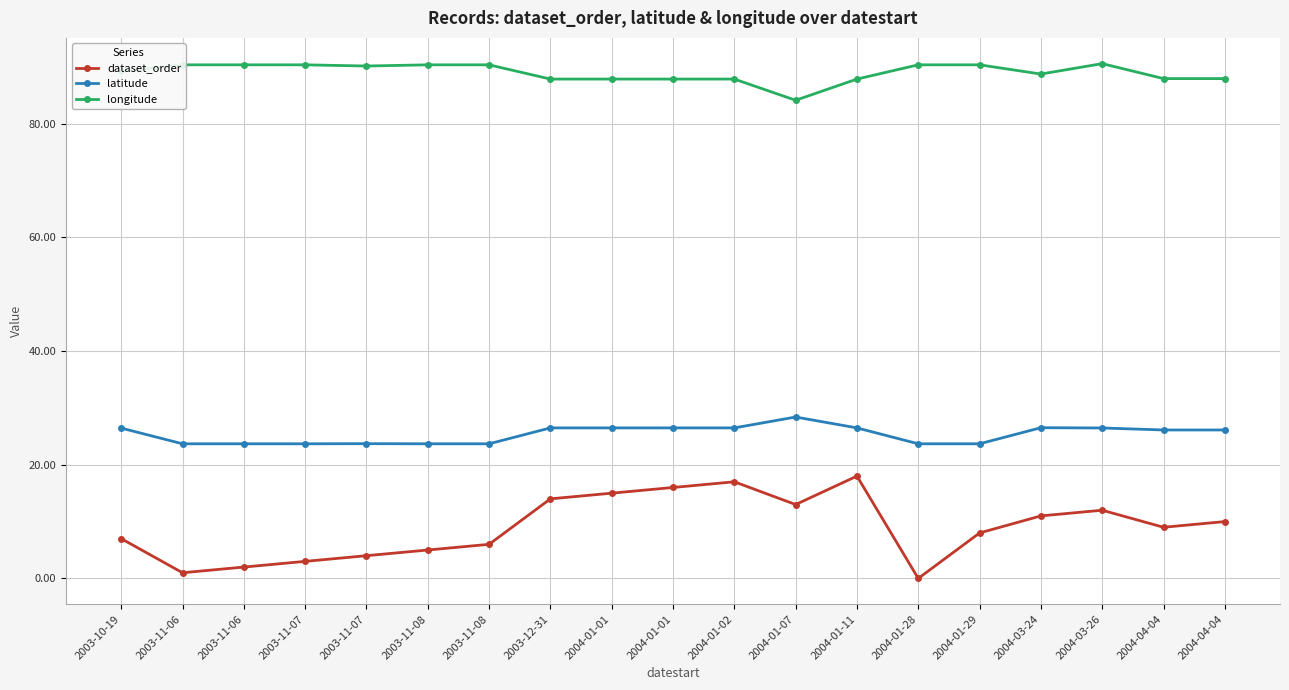

Is the value of longitude at 2004-03-26 greater than the value of dataset_order at 2004-03-24?

Yes